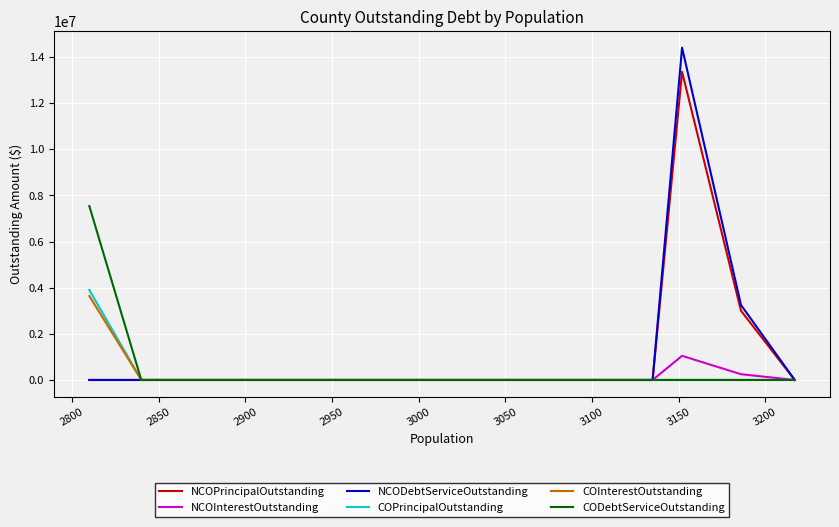

How many values in the NCOInterestOutstanding series exceed 0?

2